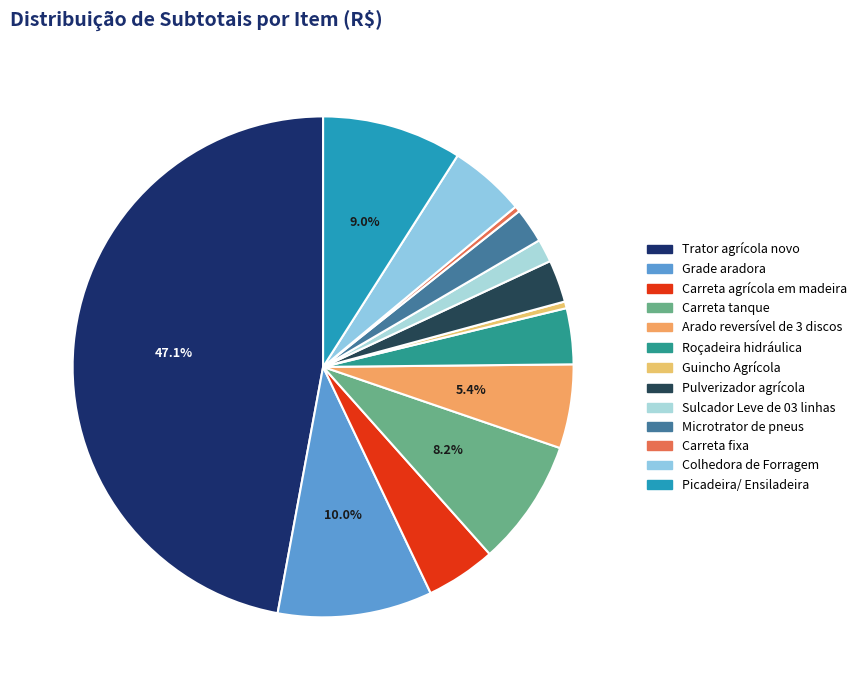

How many segments does this pie chart have?

13